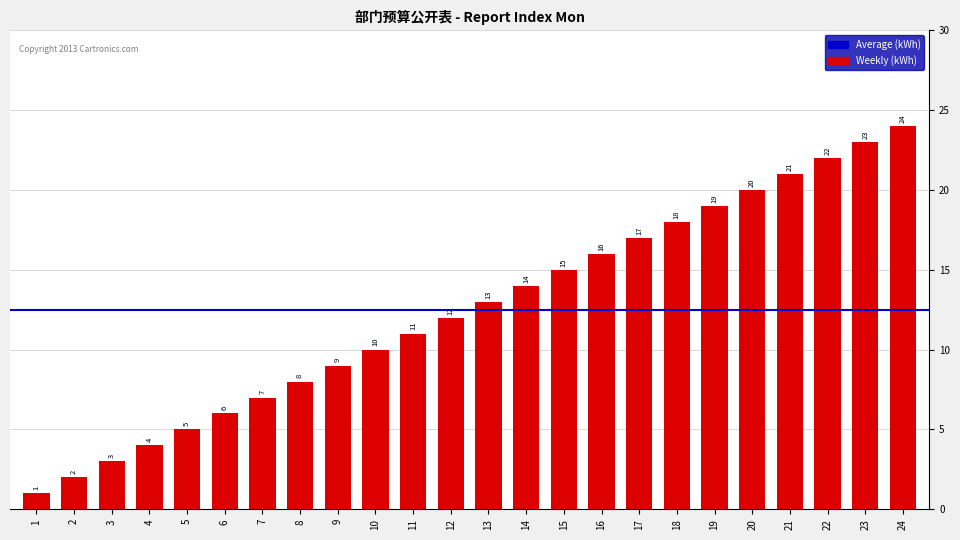

Reading left to right, transcribe all the data shown in this chart.

1	2	3	4	5	6	7	8	9	10	11	12	13	14	15	16	17	18	19	20	21	22	23	24